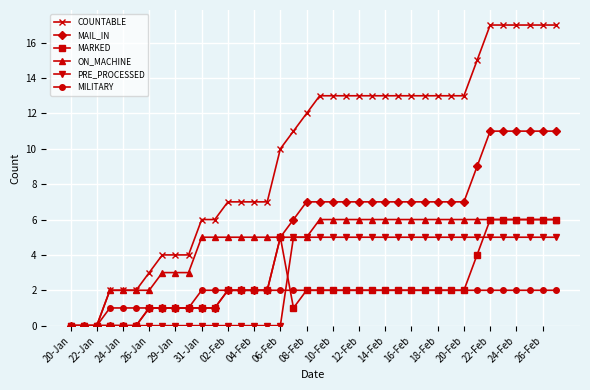

Which series has the widest spread of values?

COUNTABLE